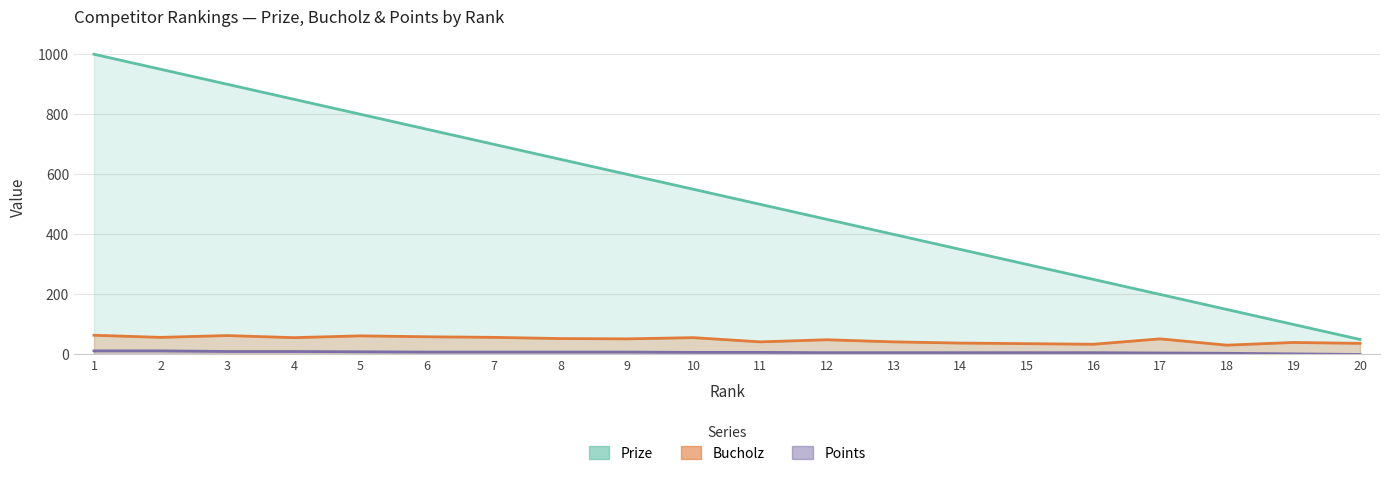

Which series has the widest spread of values?

Prize